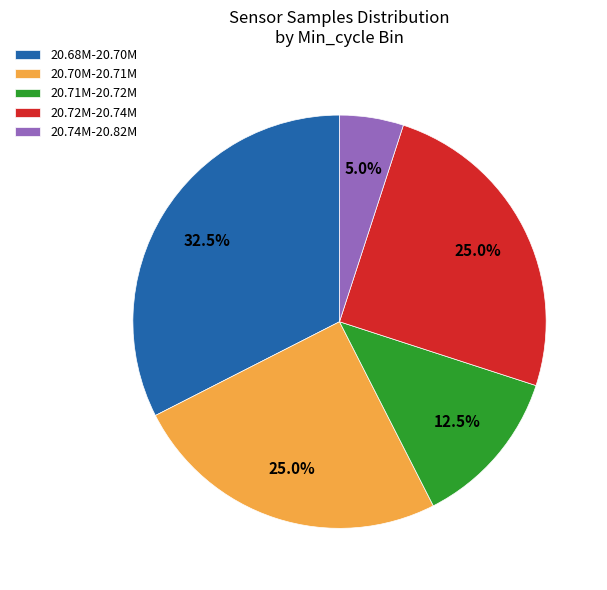

How much of the chart is everything except 20.71M-20.72M?

87.5%